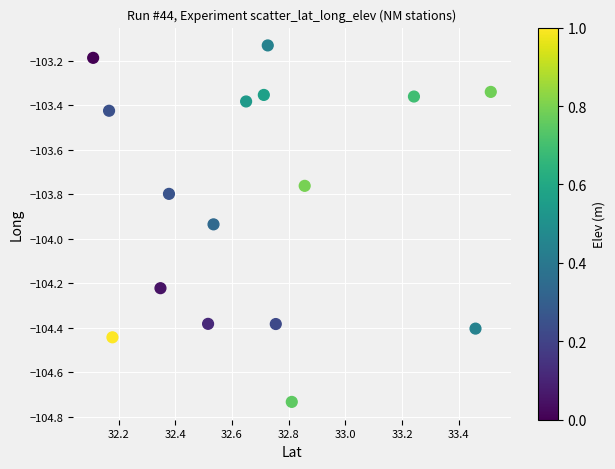

What is the range of X values (max minus min)?

1.4